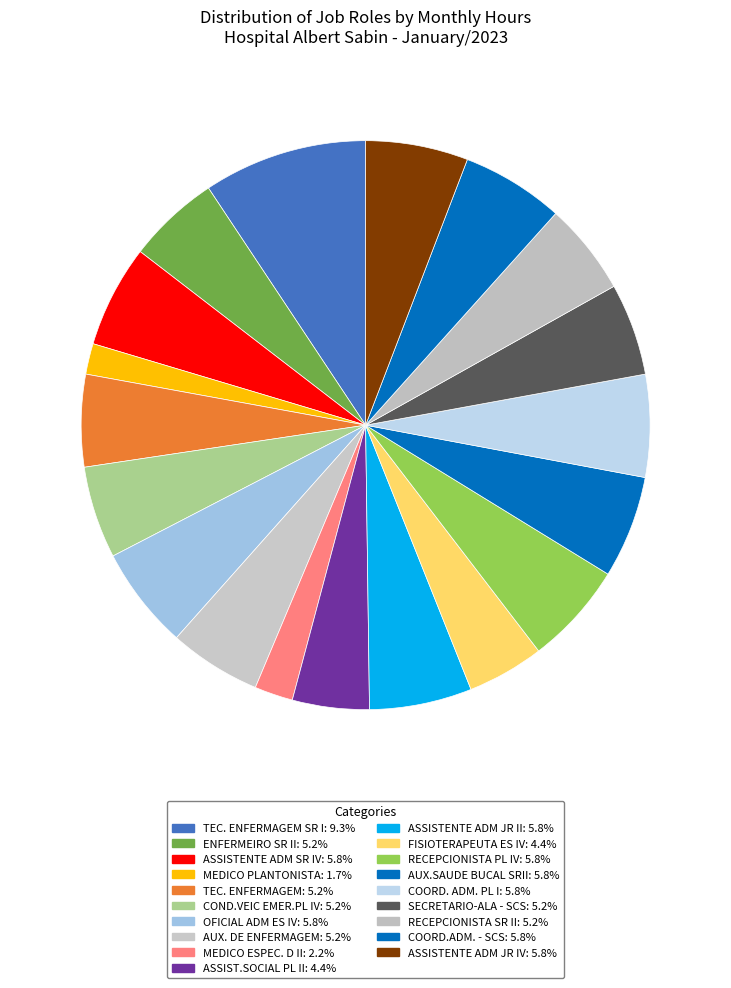

Which category has the smallest portion of the pie?

MEDICO PLANTONISTA